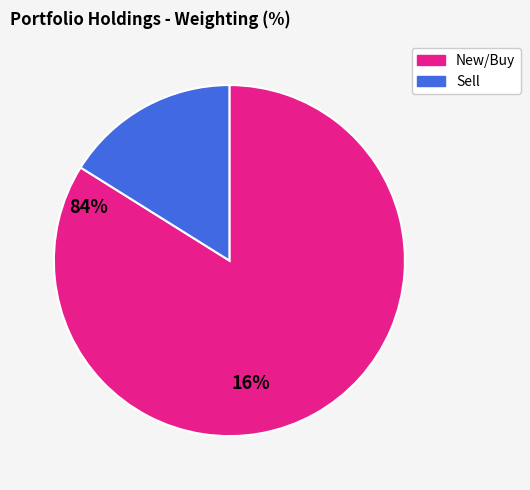

Is there any slice that represents more than half of the pie?

Yes